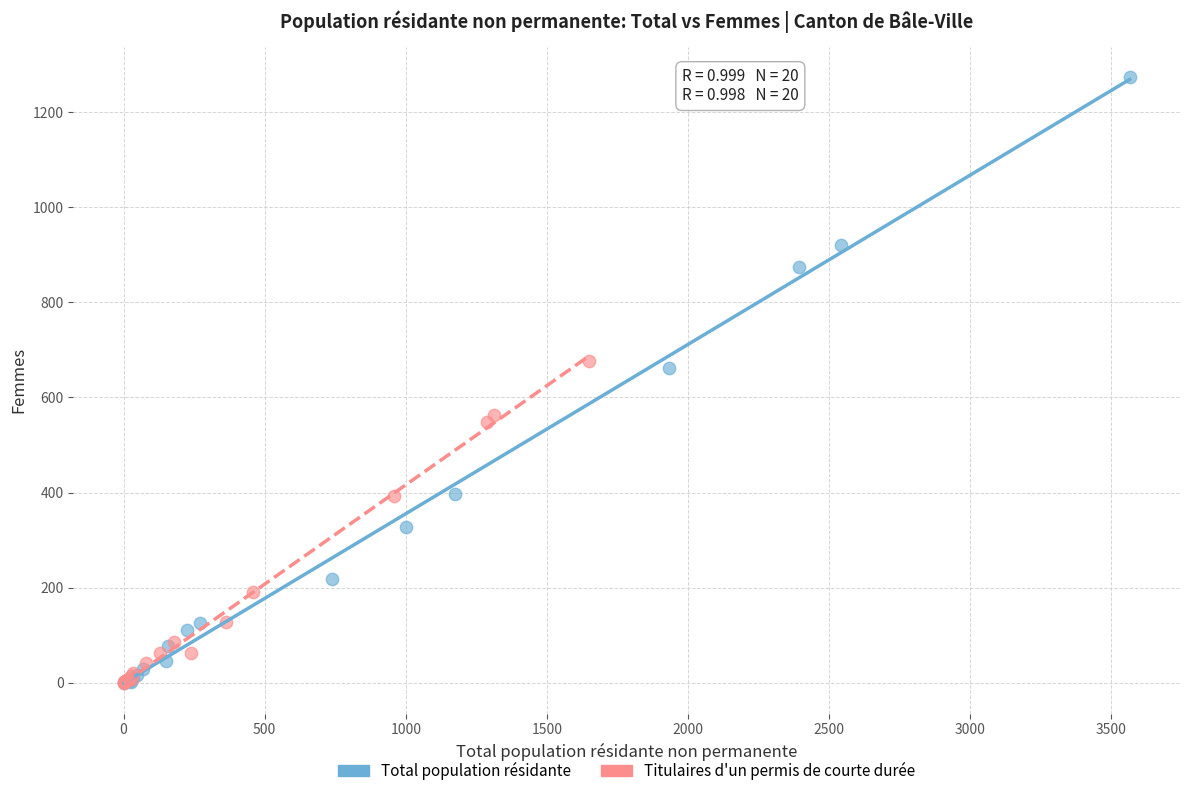

Which series has the widest spread of Y values?

Total population résidante